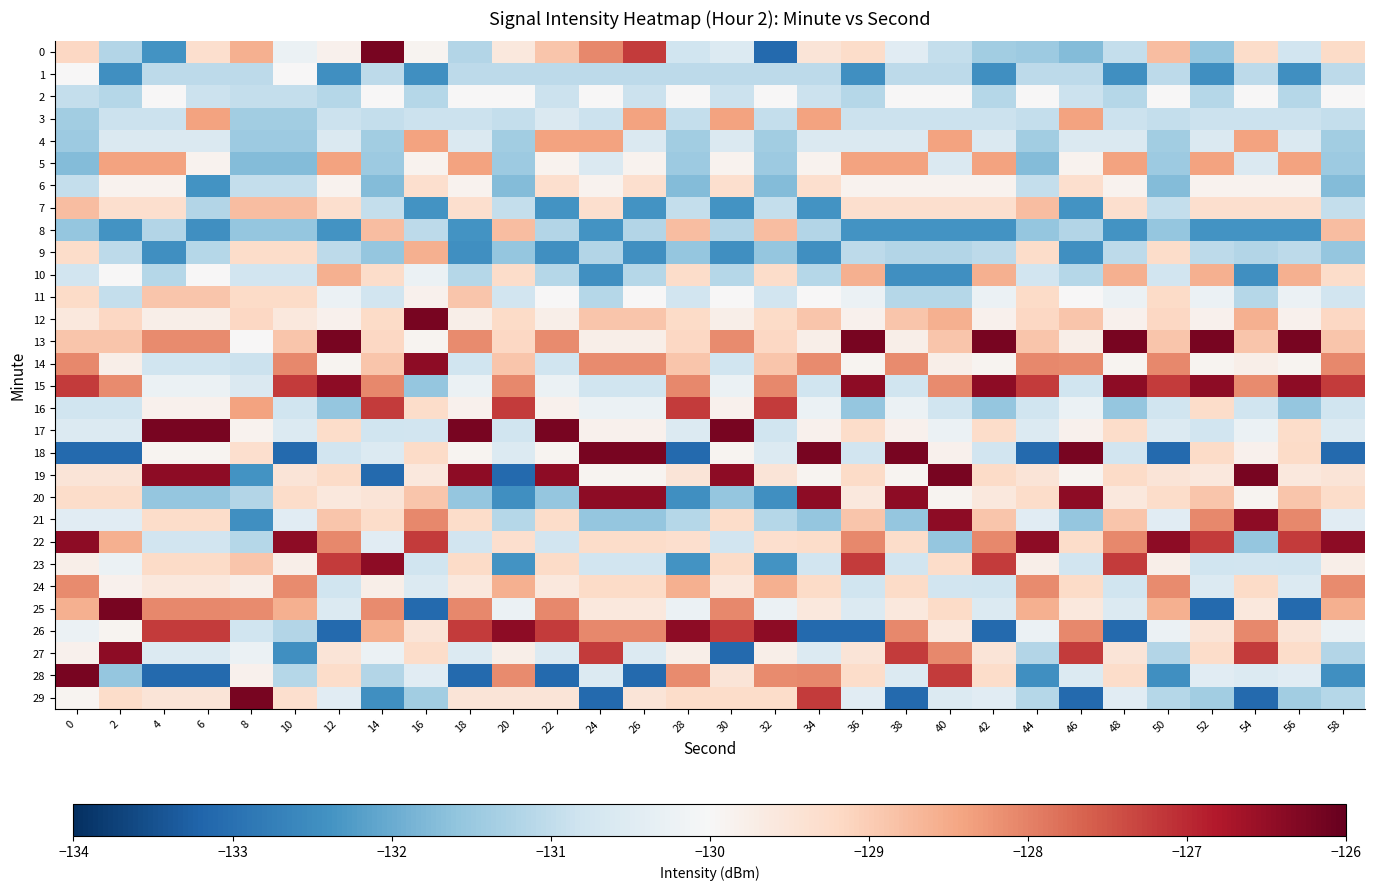

At how many categories does at least one series exceed -127?

30